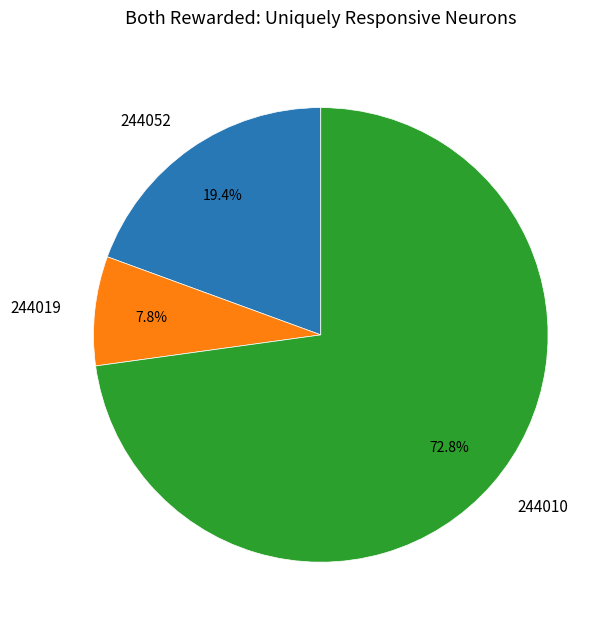

Which category has the biggest portion of the pie?

244010